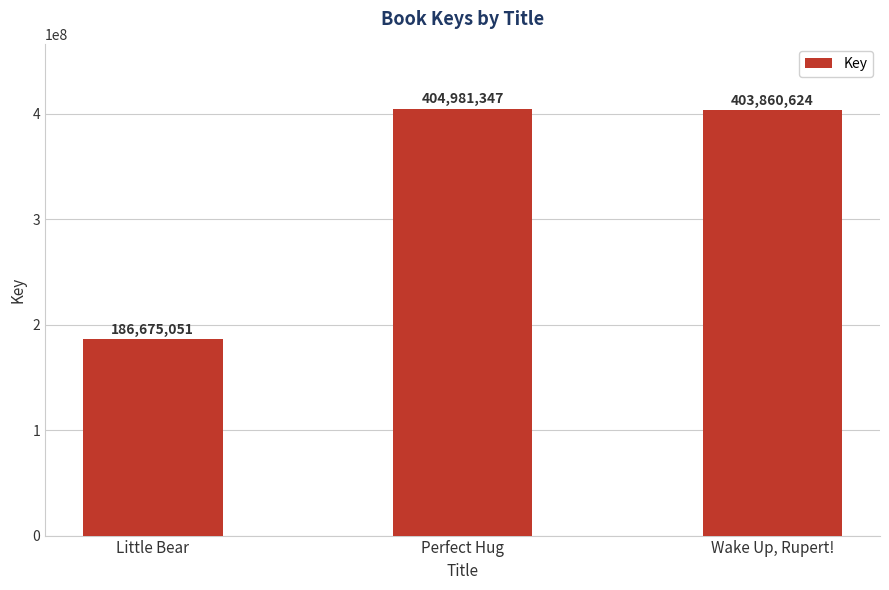

Which category has the highest value across all series?

Perfect Hug